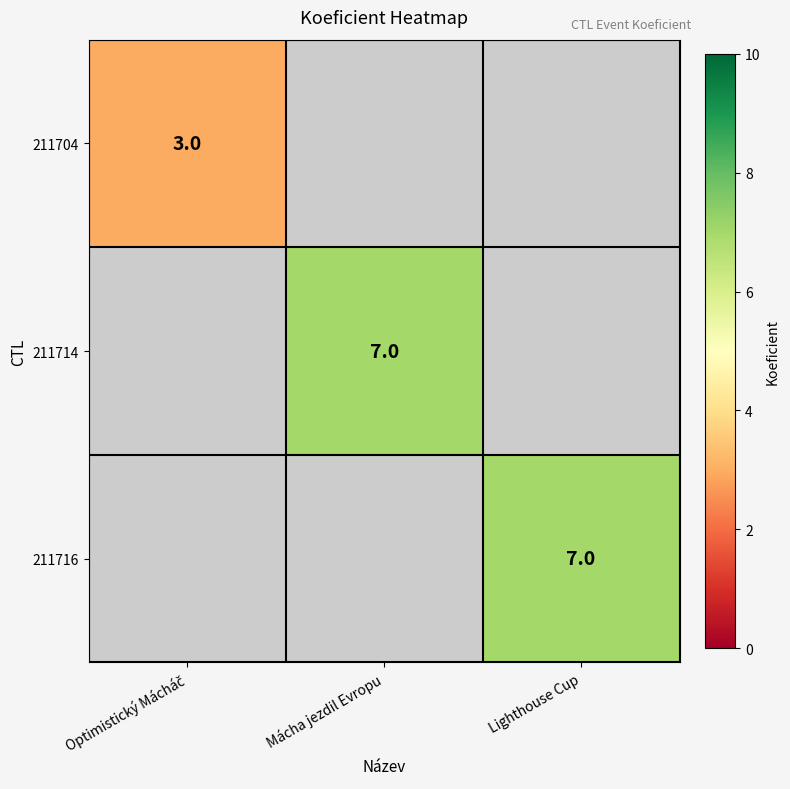

At how many categories does at least one series exceed 5?

2